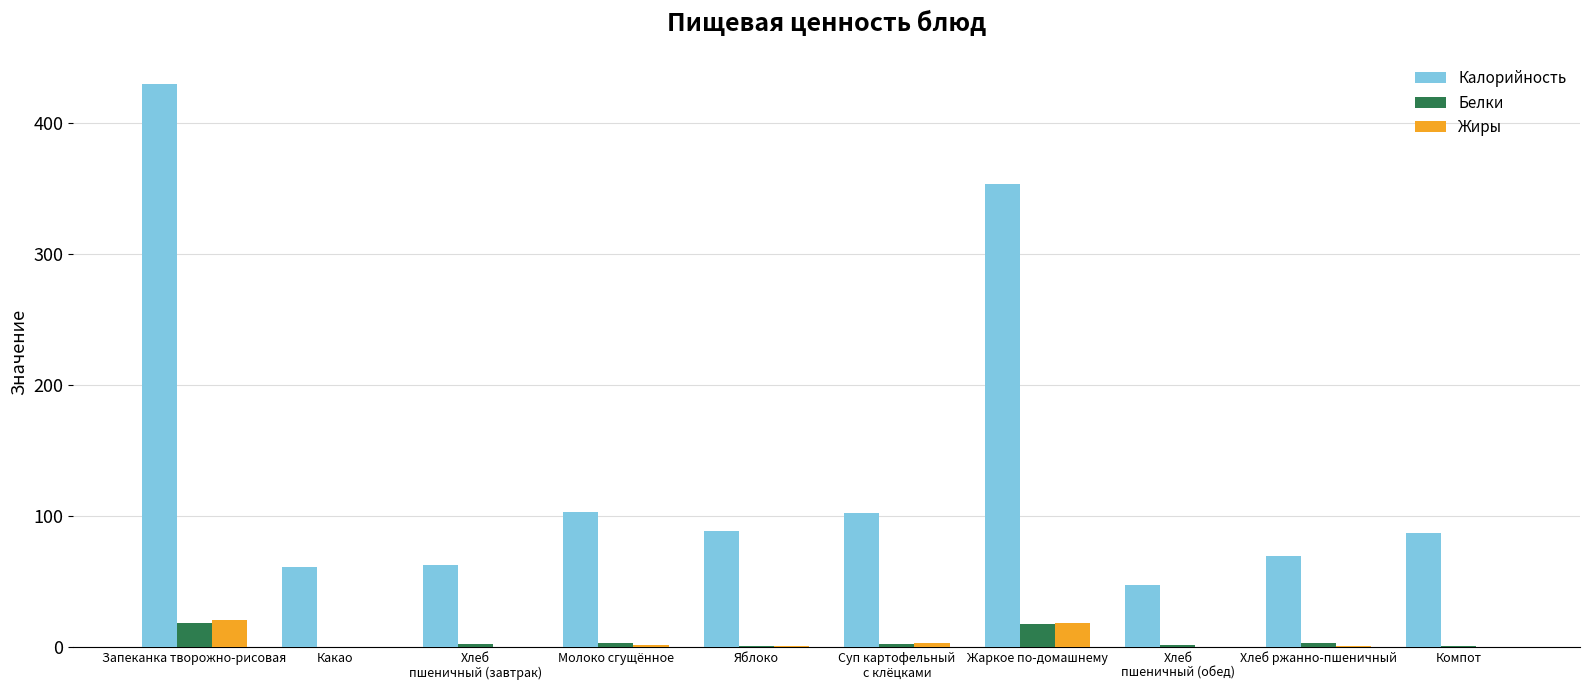

The Калорийность series shows 619.5 at Жаркое по-домашнему. True or false?

False